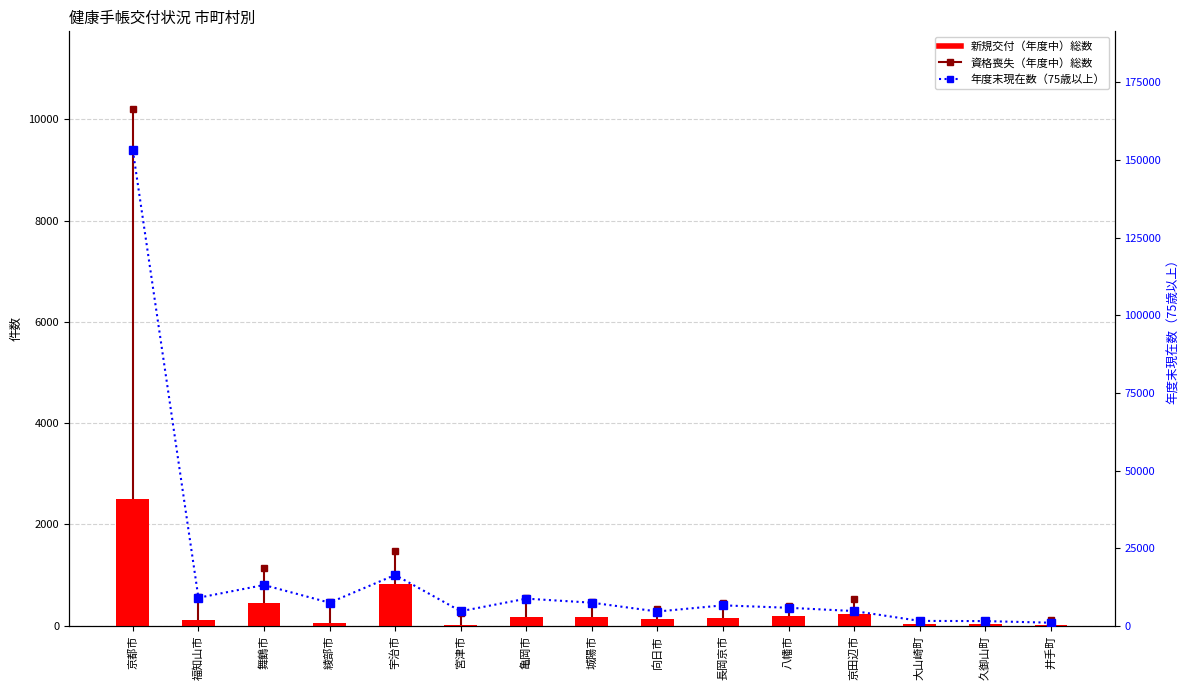

What is the label of the 12th bar from the right?

綾部市